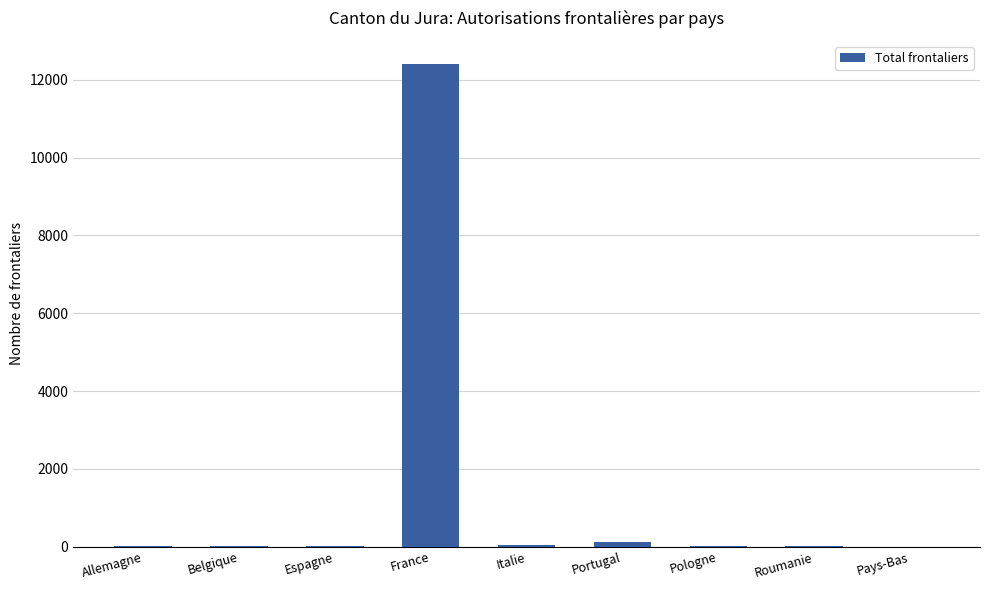

True or false: the data shows 11 at Belgique.

True